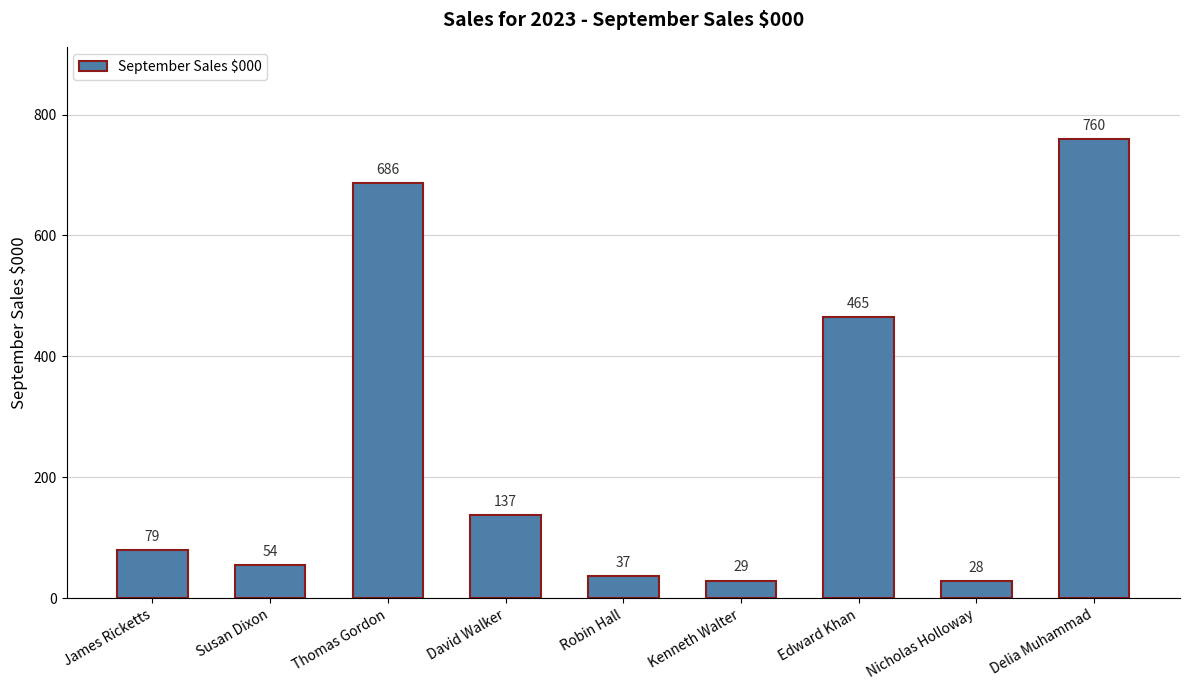

List the labels in order of value, largest first.

Delia Muhammad, Thomas Gordon, Edward Khan, David Walker, James Ricketts, Susan Dixon, Robin Hall, Kenneth Walter, Nicholas Holloway